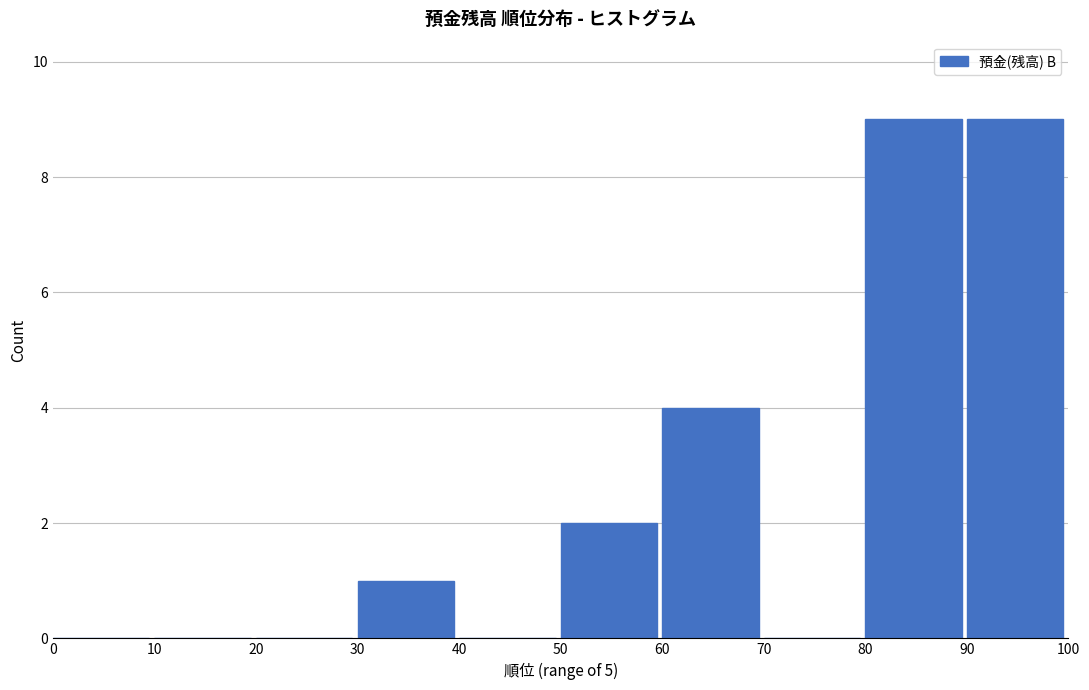

Reading left to right, list every bar in this chart as the range it spans on the x-axis followed by its height. The values are not printed on the chart, so give them approximately, as read against the axis.

0 to 10: 0
10 to 20: 0
20 to 30: 0
30 to 40: 1
40 to 50: 0
50 to 60: 2
60 to 70: 4
70 to 80: 0
80 to 90: 9
90 to 100: 9